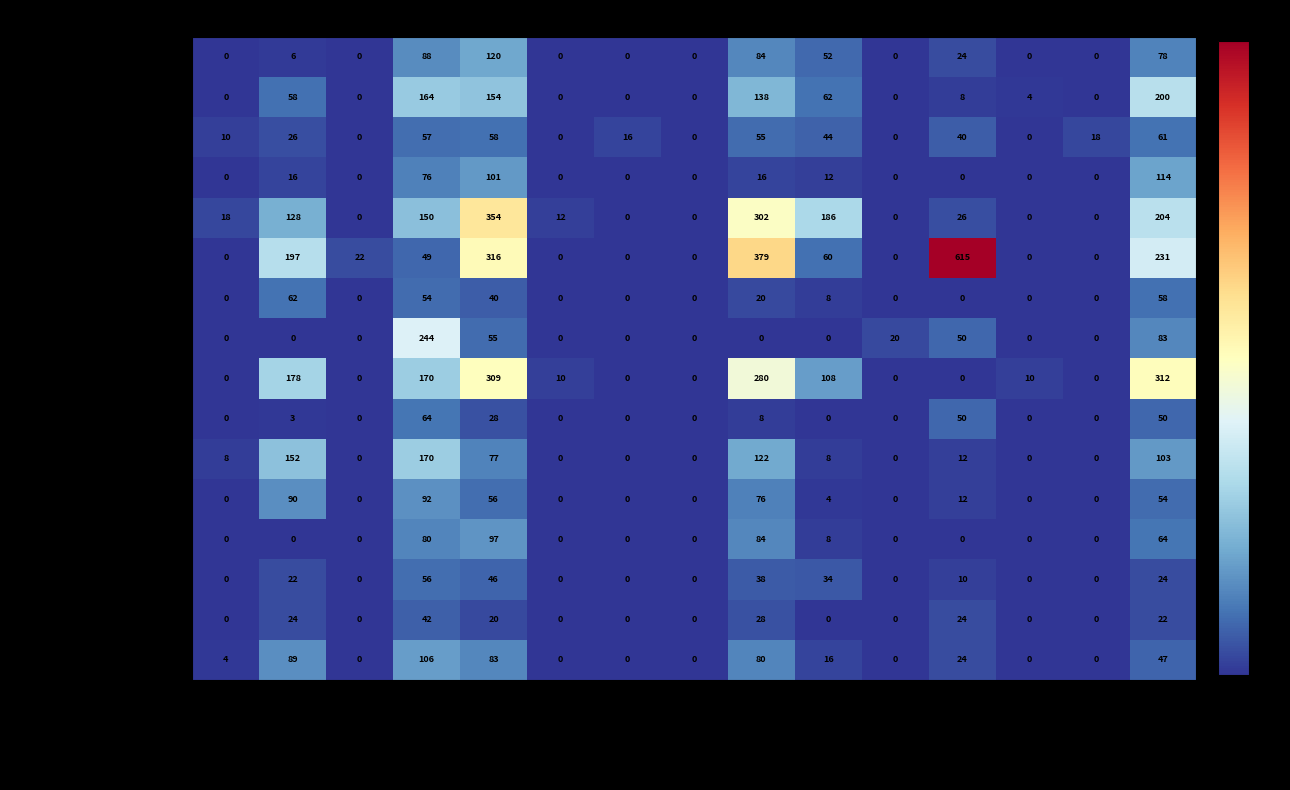

How many data points in Enjoy Antofagasta are less than 4?

7